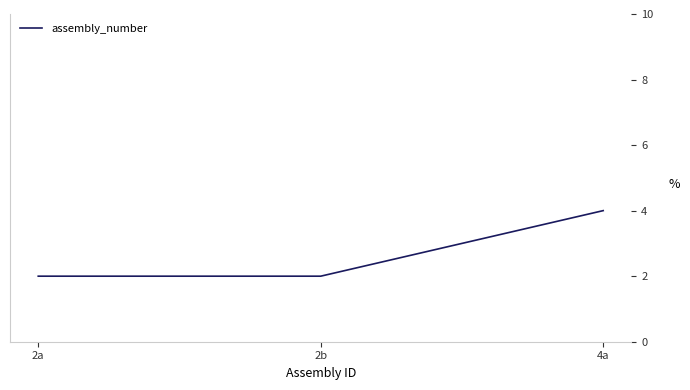

Which category has the highest value across all series?

4a